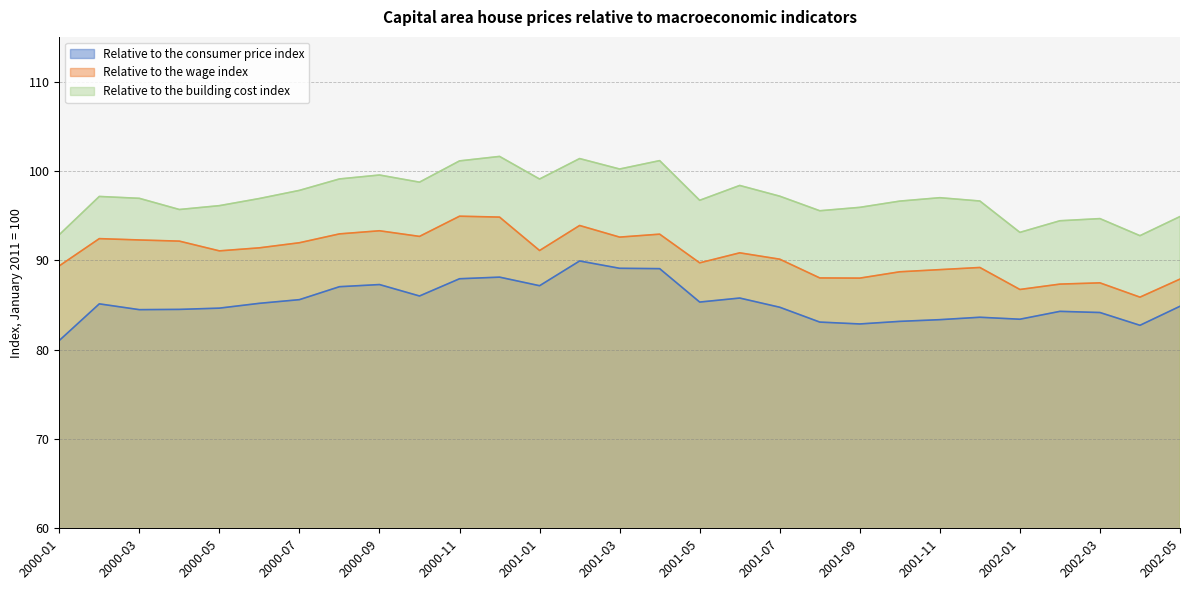

How many lines are shown in the chart?

3